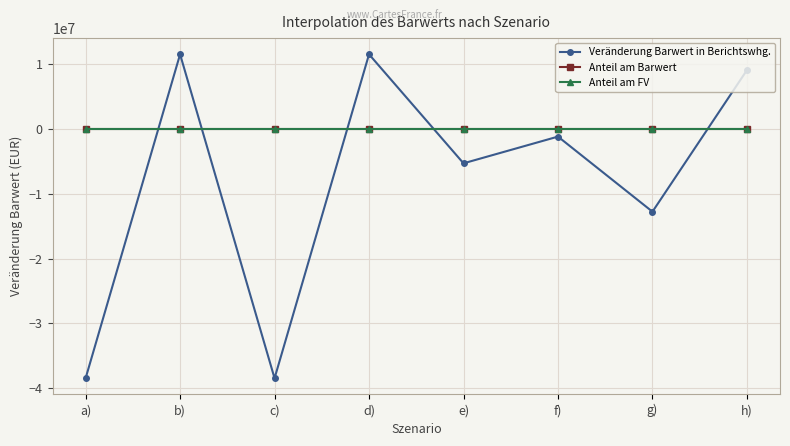

Is the value of Veränderung Barwert in Berichtswhg. at d) greater than the value of Anteil am FV at e)?

Yes